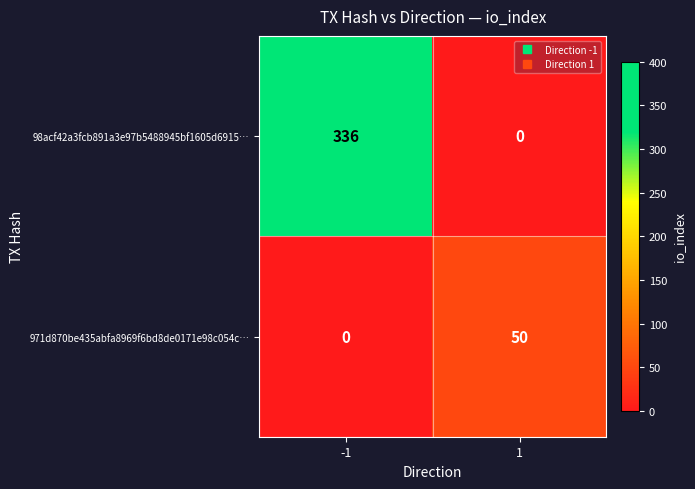

The value of 971d870be435abfa8969f6bd8de0171e98c054c… at -1 is -35. True or false?

False